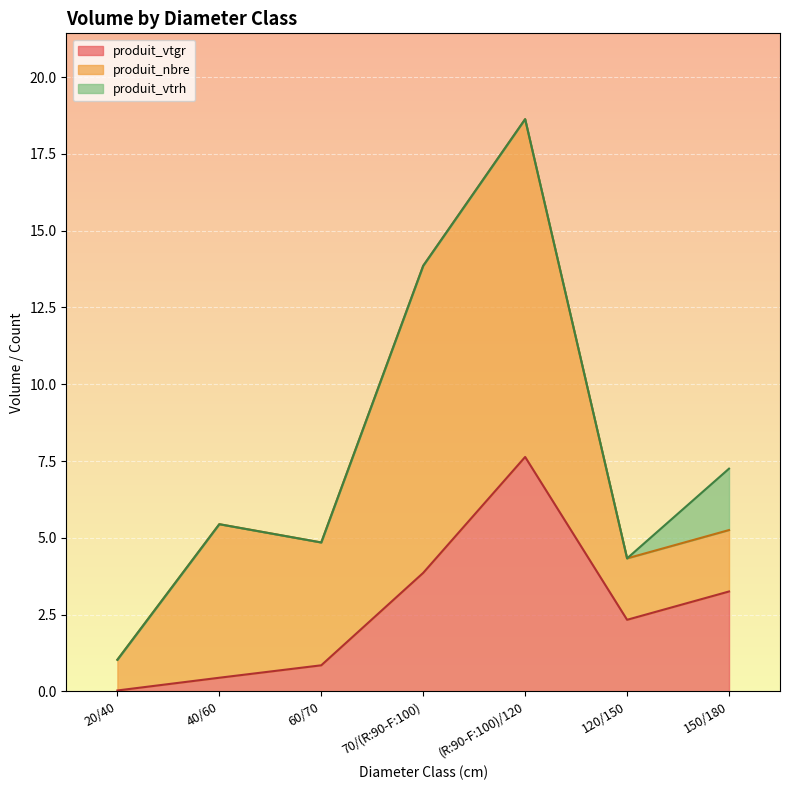

Count the produit_nbre values in the range 2 to 10.

5